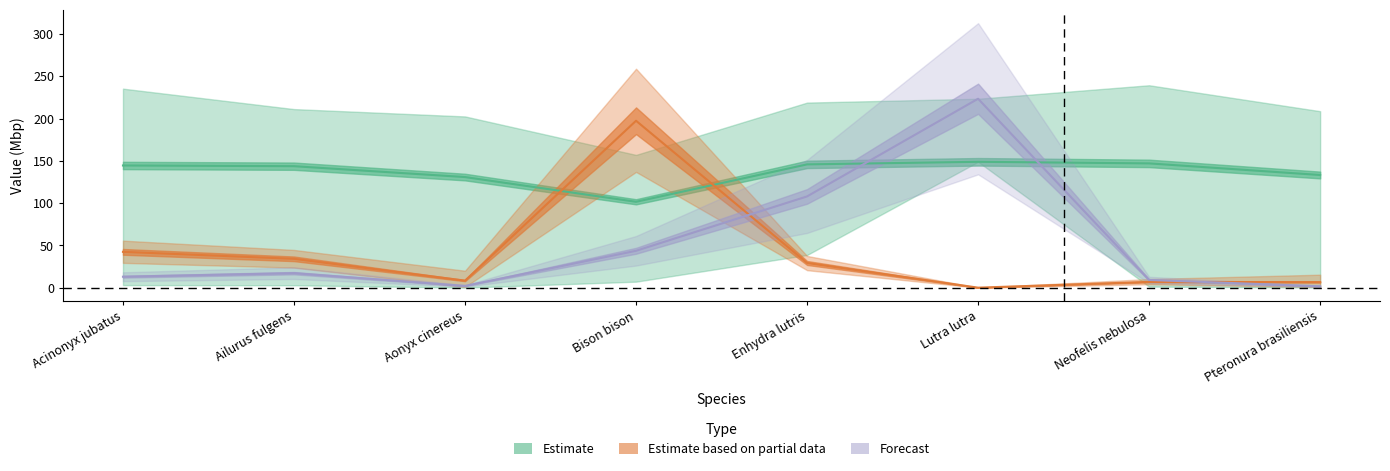

Read the N50 stats, Mbp value at Acinonyx jubatus.

144.6